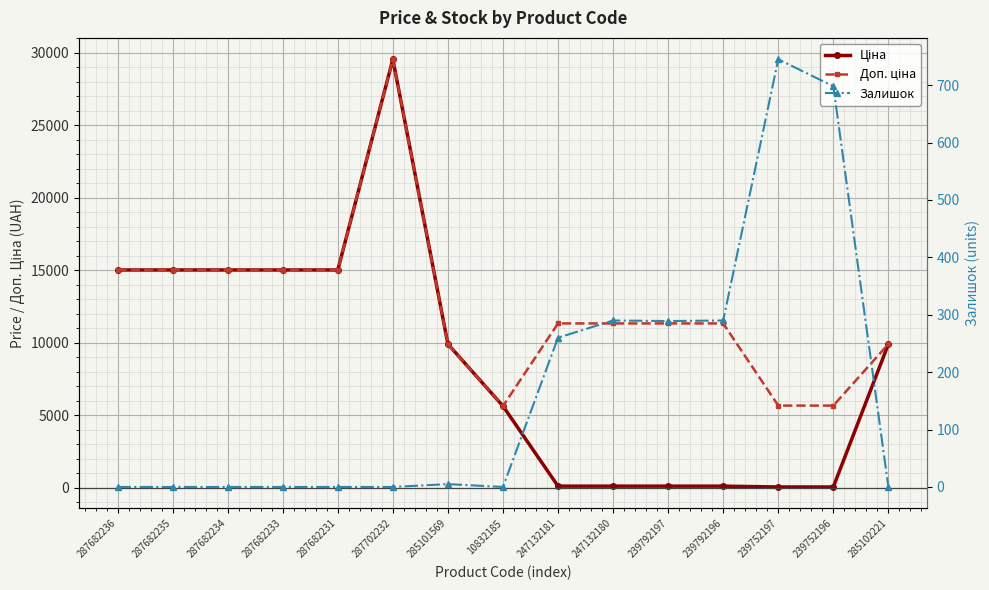

What is the value of the Залишок point at the 9th from the left?

260.0